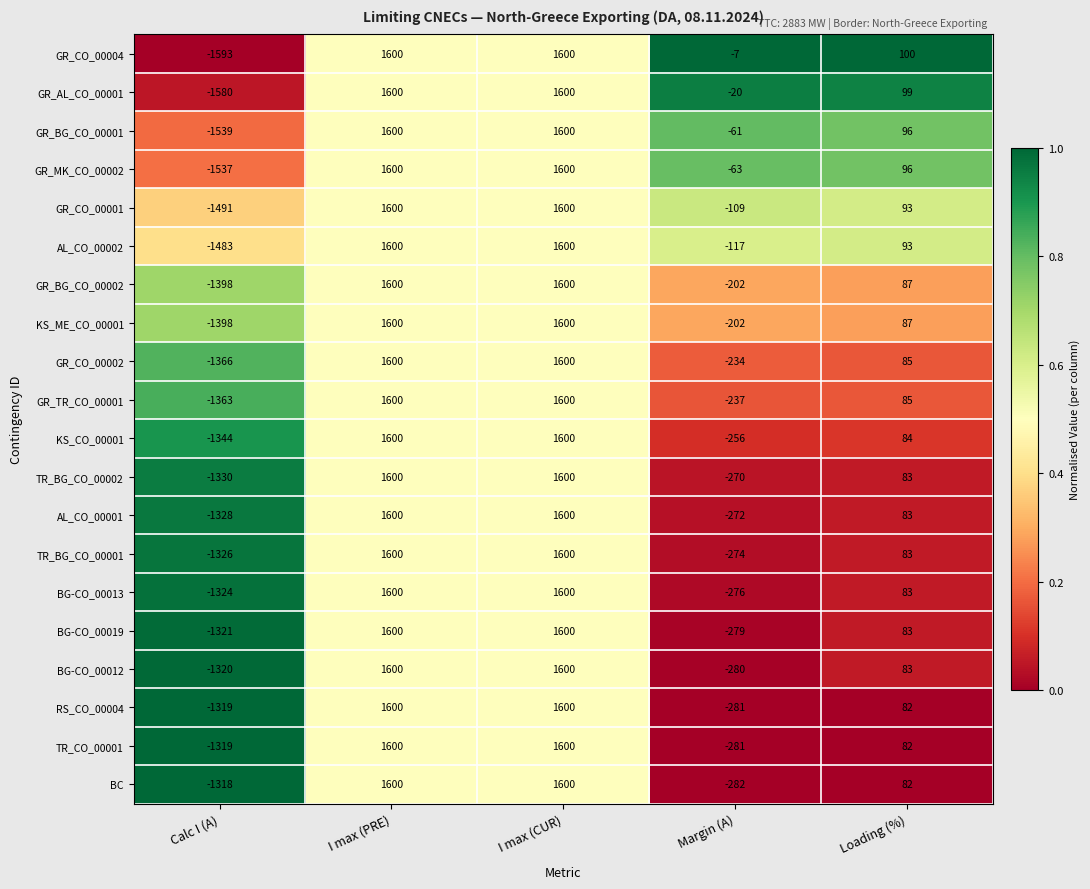

What is the difference between the highest and lowest values at Margin (A)?

275